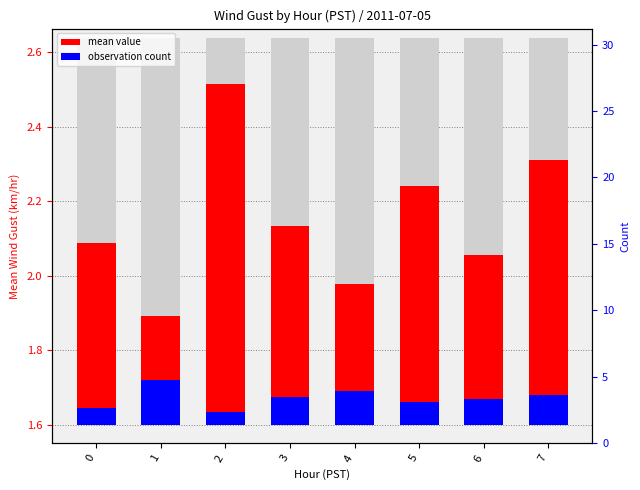

How many series are shown in this chart?

2